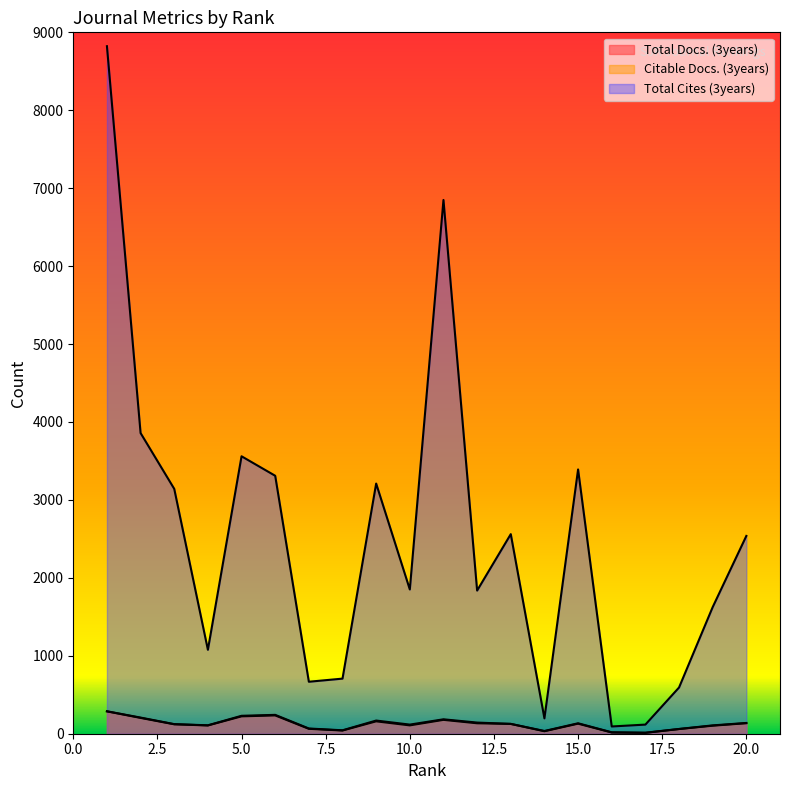

Which category has the highest value in the Citable Docs. (3years) series?

1